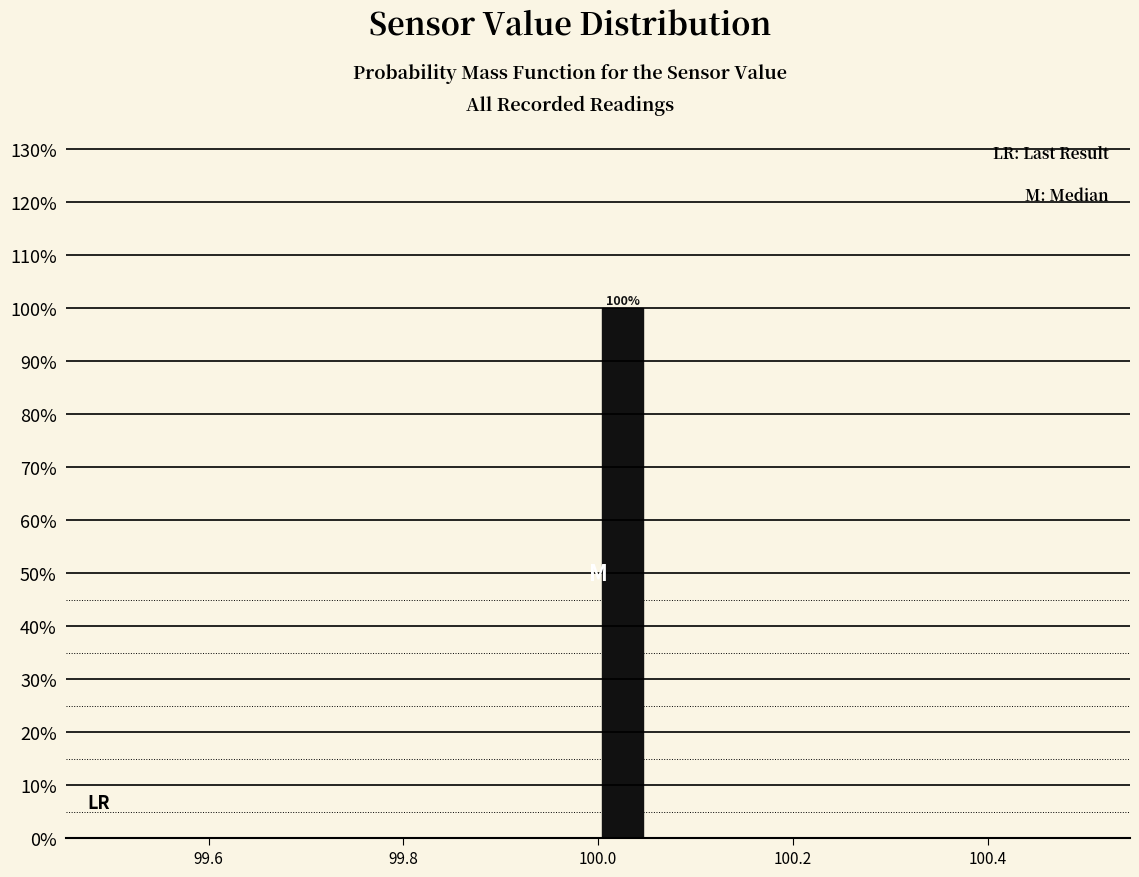

Around what value on the x-axis is the tallest bar? Give the approximate position of its centre, as read against the axis.

100.02